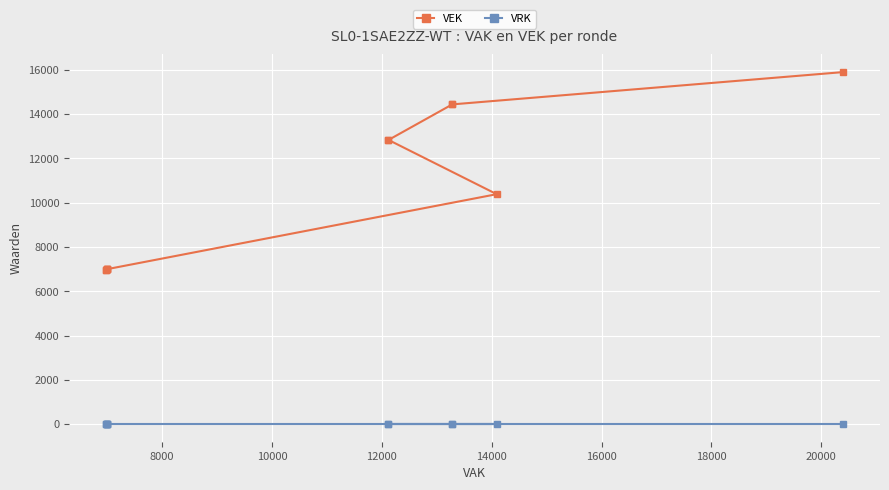

Is this an area chart (filled region under the line)?

No